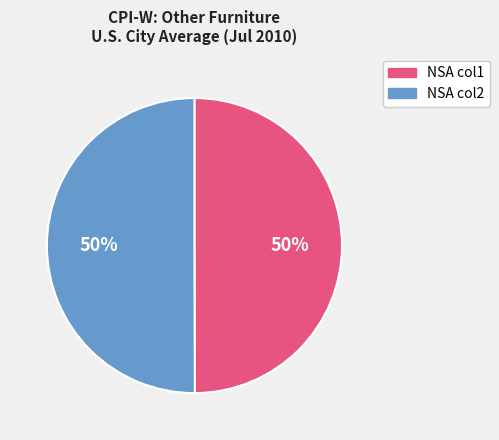

To the nearest percent, what is the average slice percentage?

50%